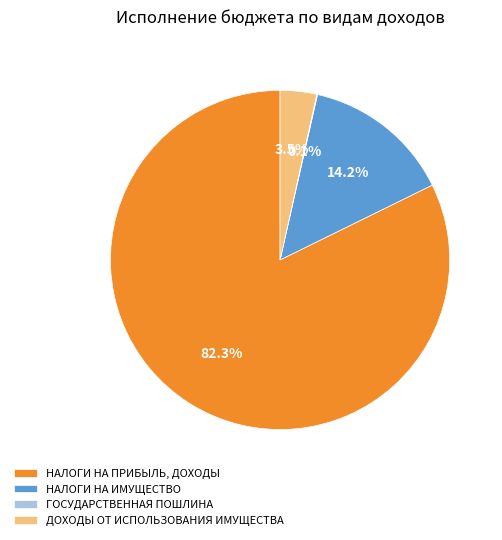

What portion of the pie excludes НАЛОГИ НА ИМУЩЕСТВО?

85.8%